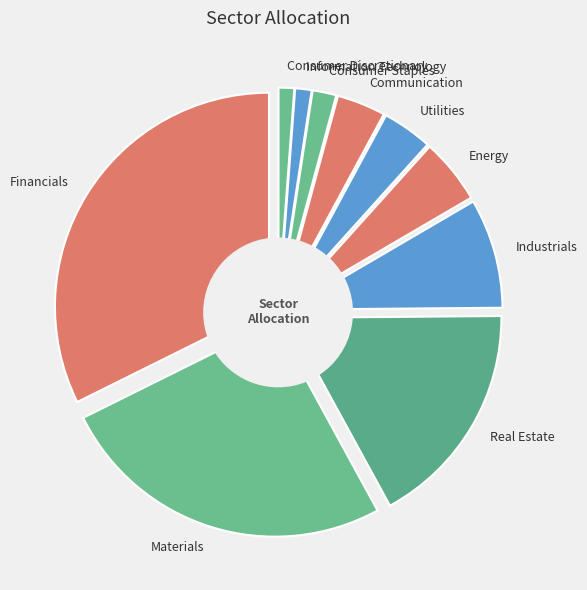

To the nearest percent, what is the combined percentage of Materials and Energy?

31%